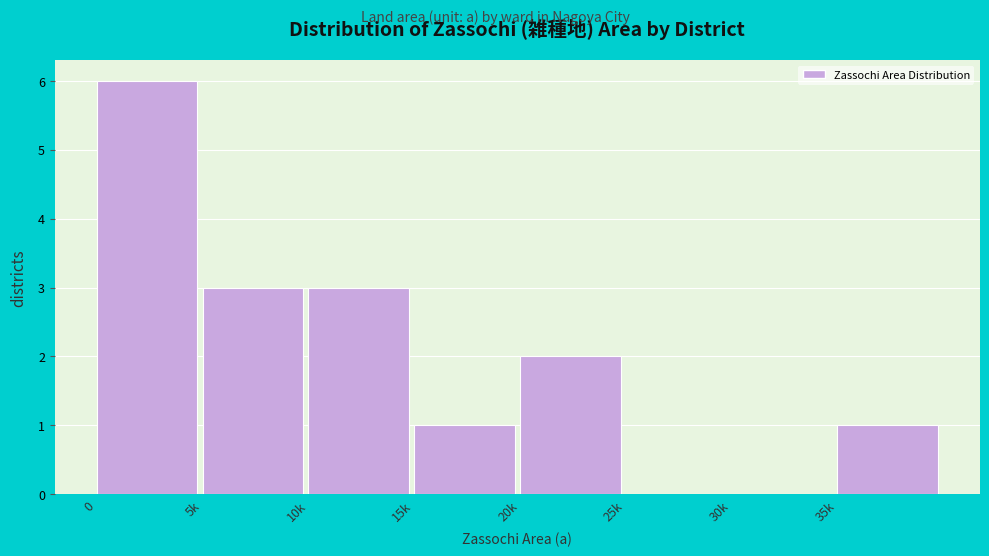

Reading left to right, what are all the values shown in this chart?

0=6	5k=3	10k=3	15k=1	20k=2	25k=0	30k=0	35k=1